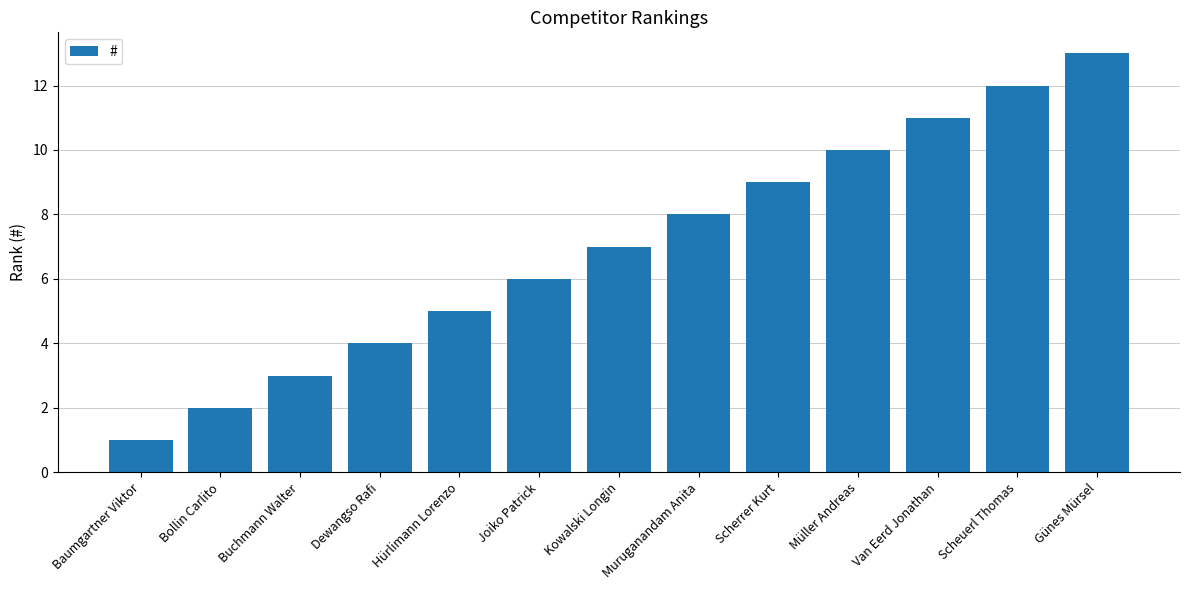

What is the sum of the values at Müller Andreas and Scheuerl Thomas?

22